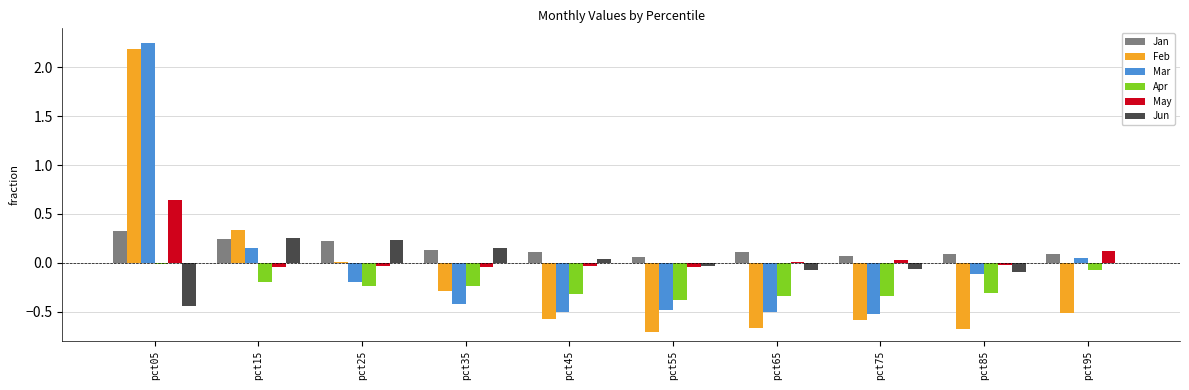

The Feb series shows -0.3 at pct55. True or false?

False